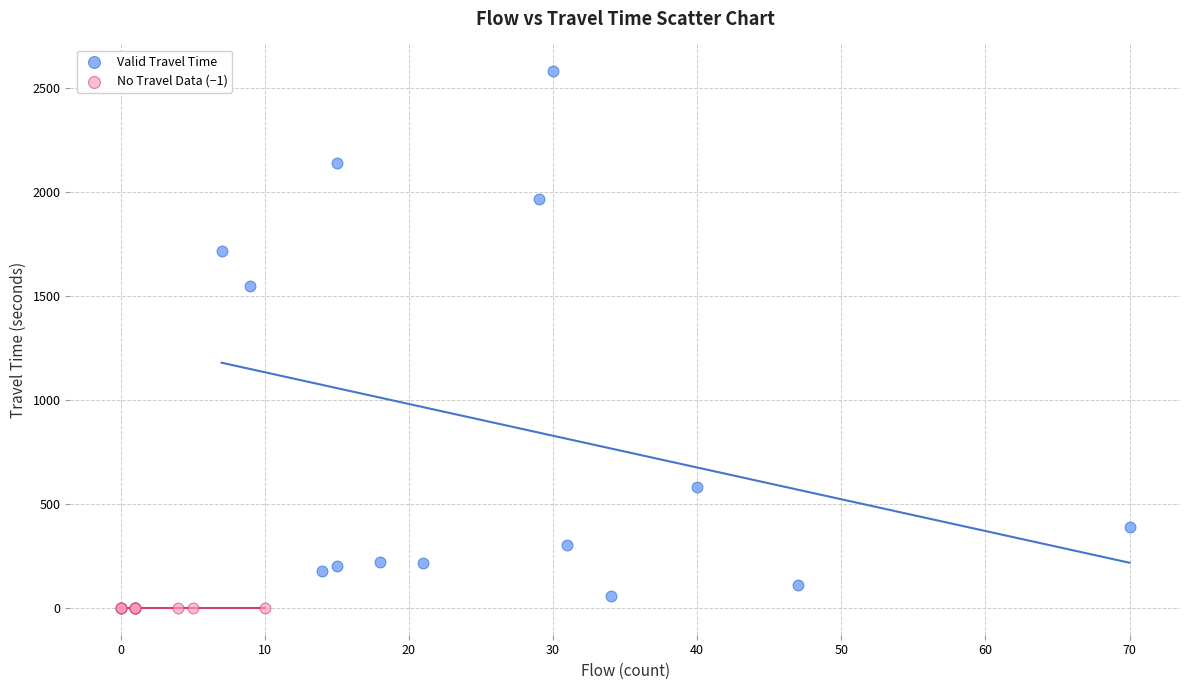

Which series reaches the maximum Y coordinate?

Valid Travel Time